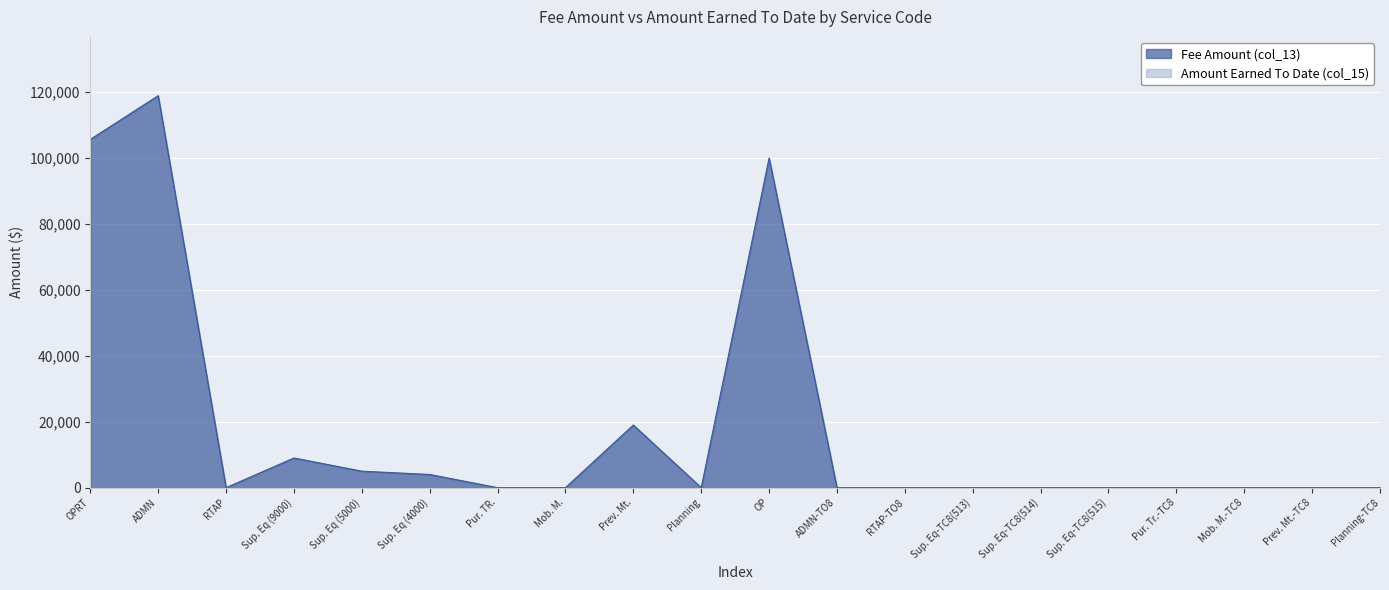

The value at Sup. Eq (4000) is 4000. True or false?

True